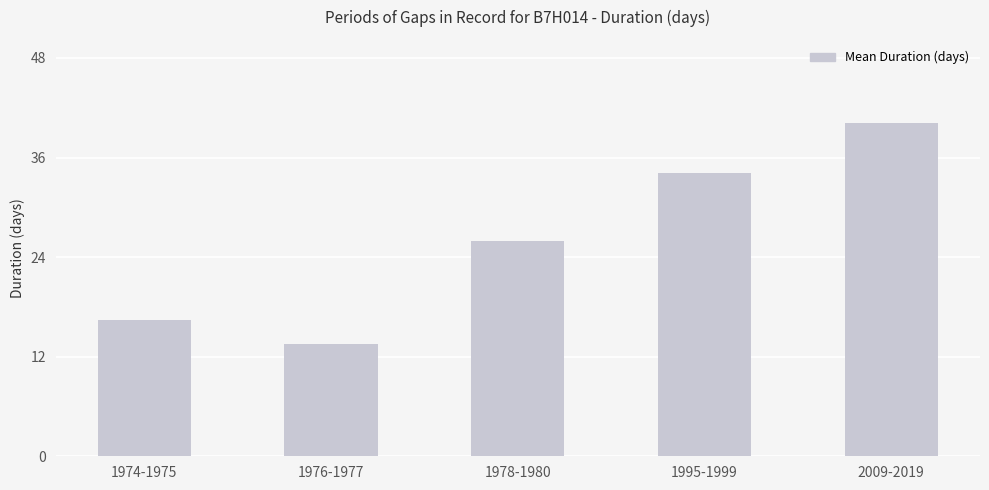

Reading left to right, extract all data points from this chart.

16.5	13.5	26.0	34.2	40.1